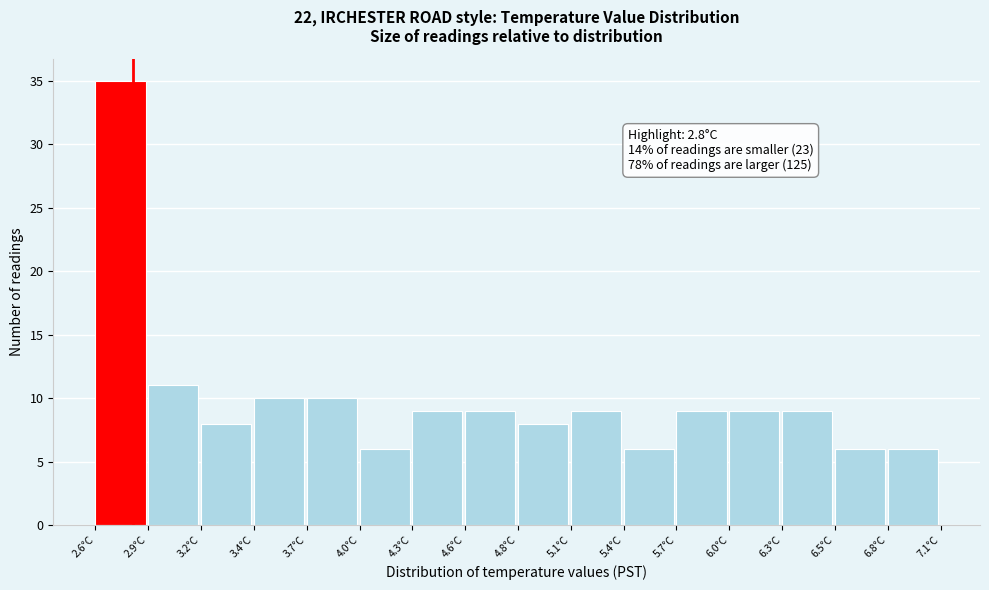

Reading left to right, list all the values displayed in this chart.

35	11	8	10	10	6	9	9	8	9	6	9	9	9	6	6